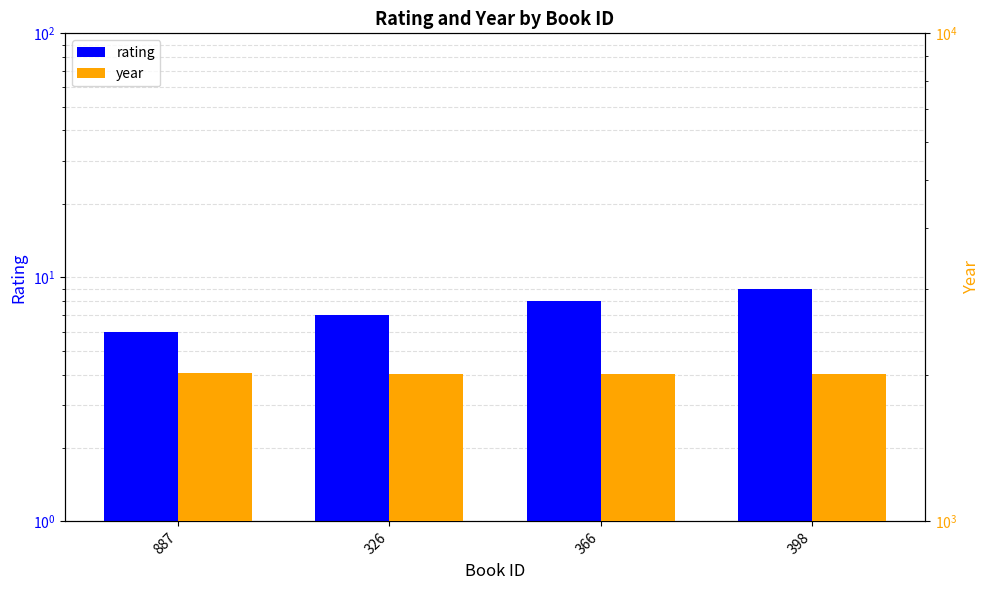

What is the difference between the highest and lowest values at 398?

2000